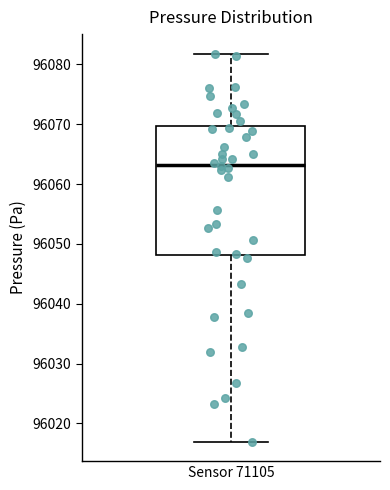

Read this box plot against the y-axis: the position of the median line, the range covered by the box, and the ends of both whiskers. The values are not printed on the chart, so give them approximately, as read against the axis.

median 96063, box 96048 to 96070, whiskers 96017 to 96082